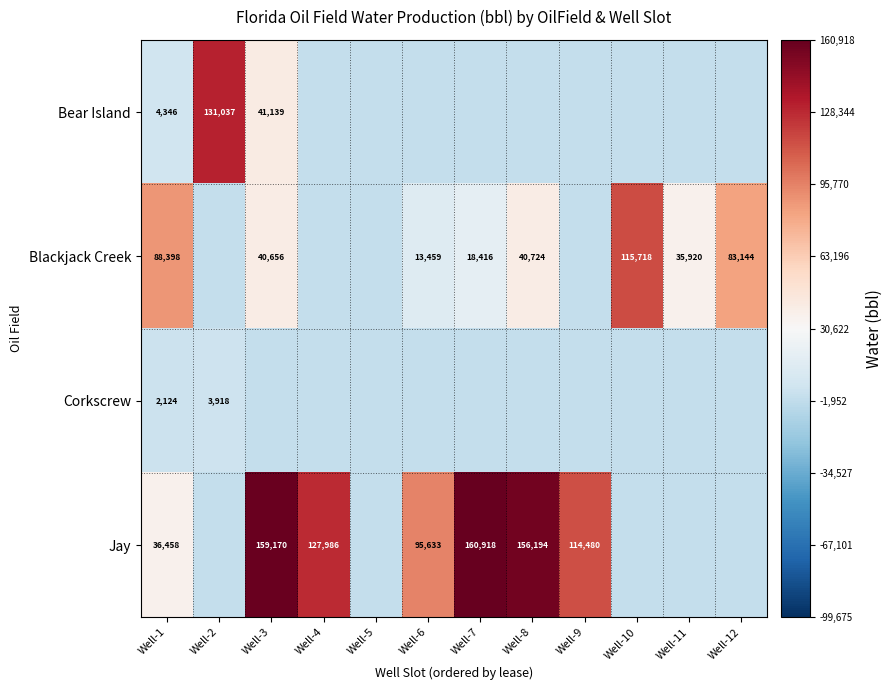

Where is Corkscrew nearest to the value -28662?

Well-1